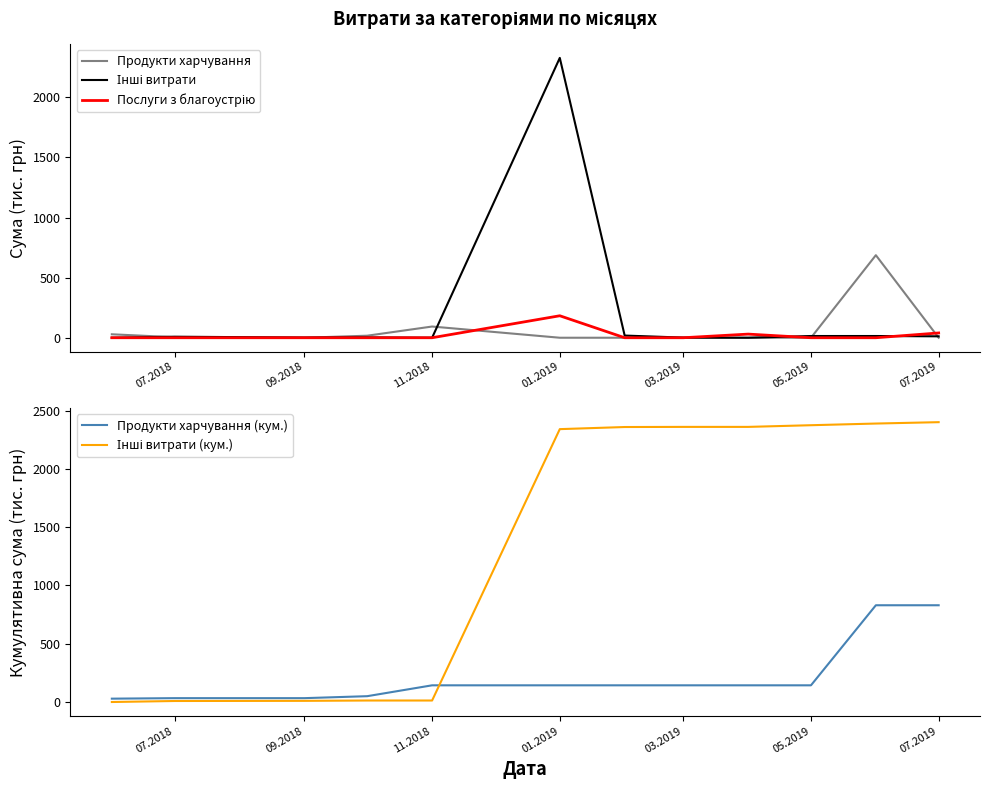

How many categories are shown in the chart?

12